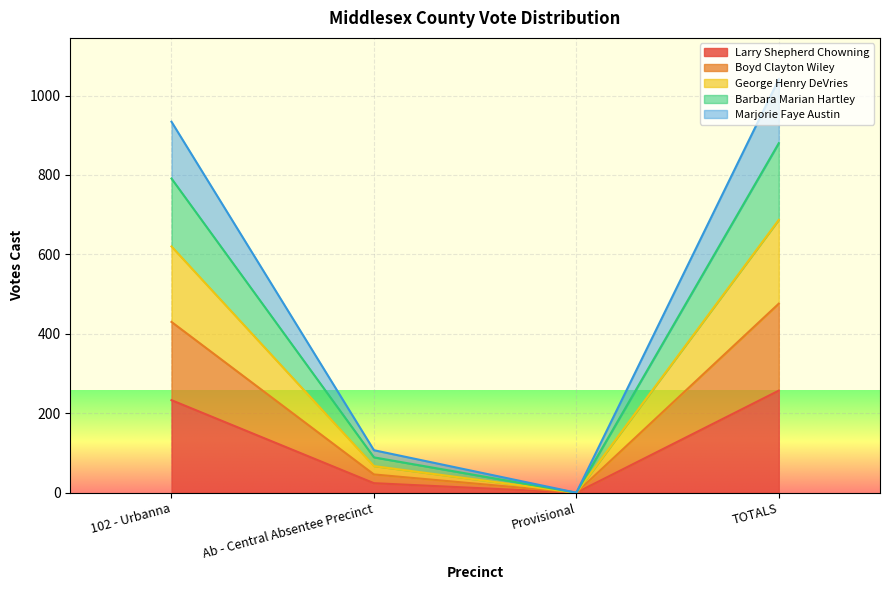

Between 102 - Urbanna and TOTALS, which series saw the biggest shift?

Barbara Marian Hartley